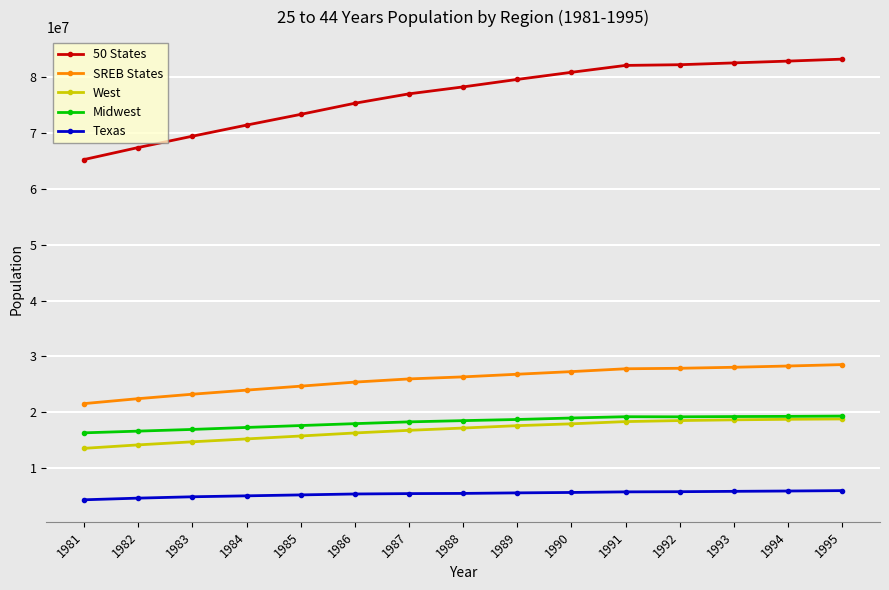

The value of SREB States at 1989 is 12606736. True or false?

False